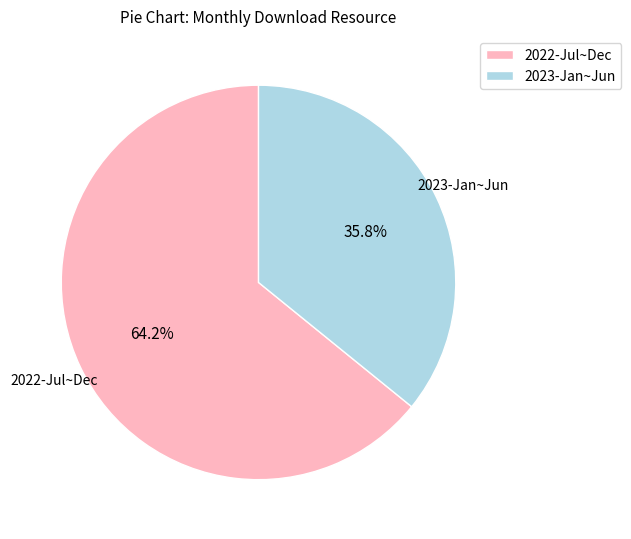

Rank the categories by value from lowest to highest.

2023-Jan~Jun, 2022-Jul~Dec